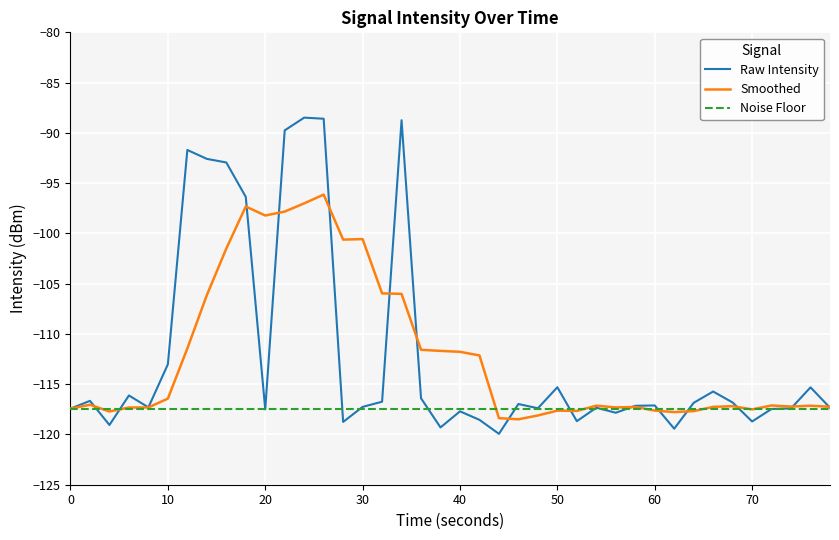

What is the maximum value for Smoothed?

-96.1